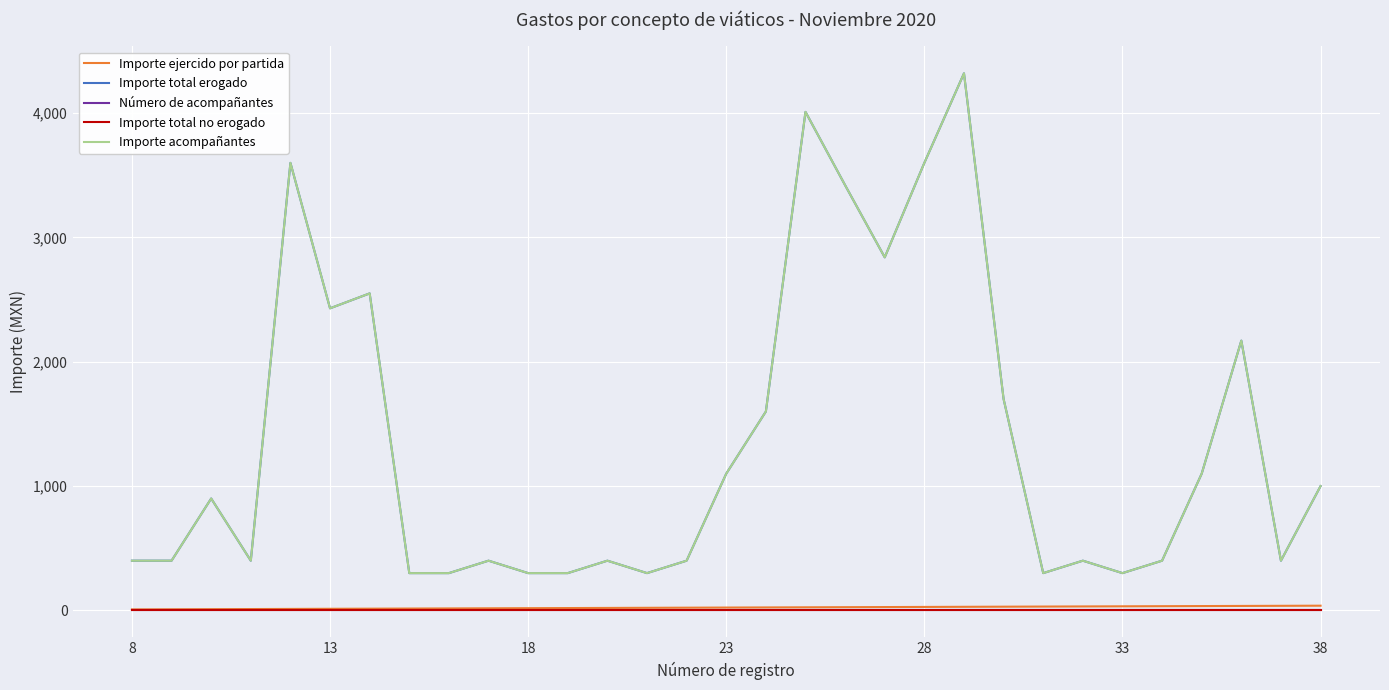

What is the maximum value shown in the chart?

4320